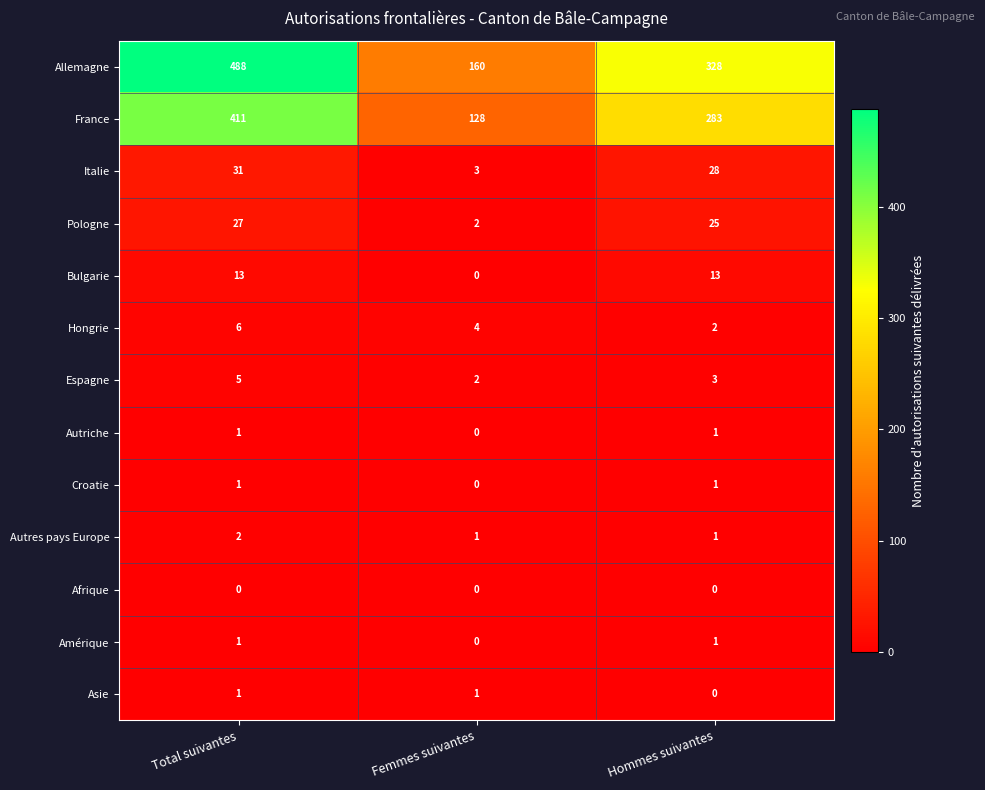

At which label does Espagne first exceed 3?

Total suivantes